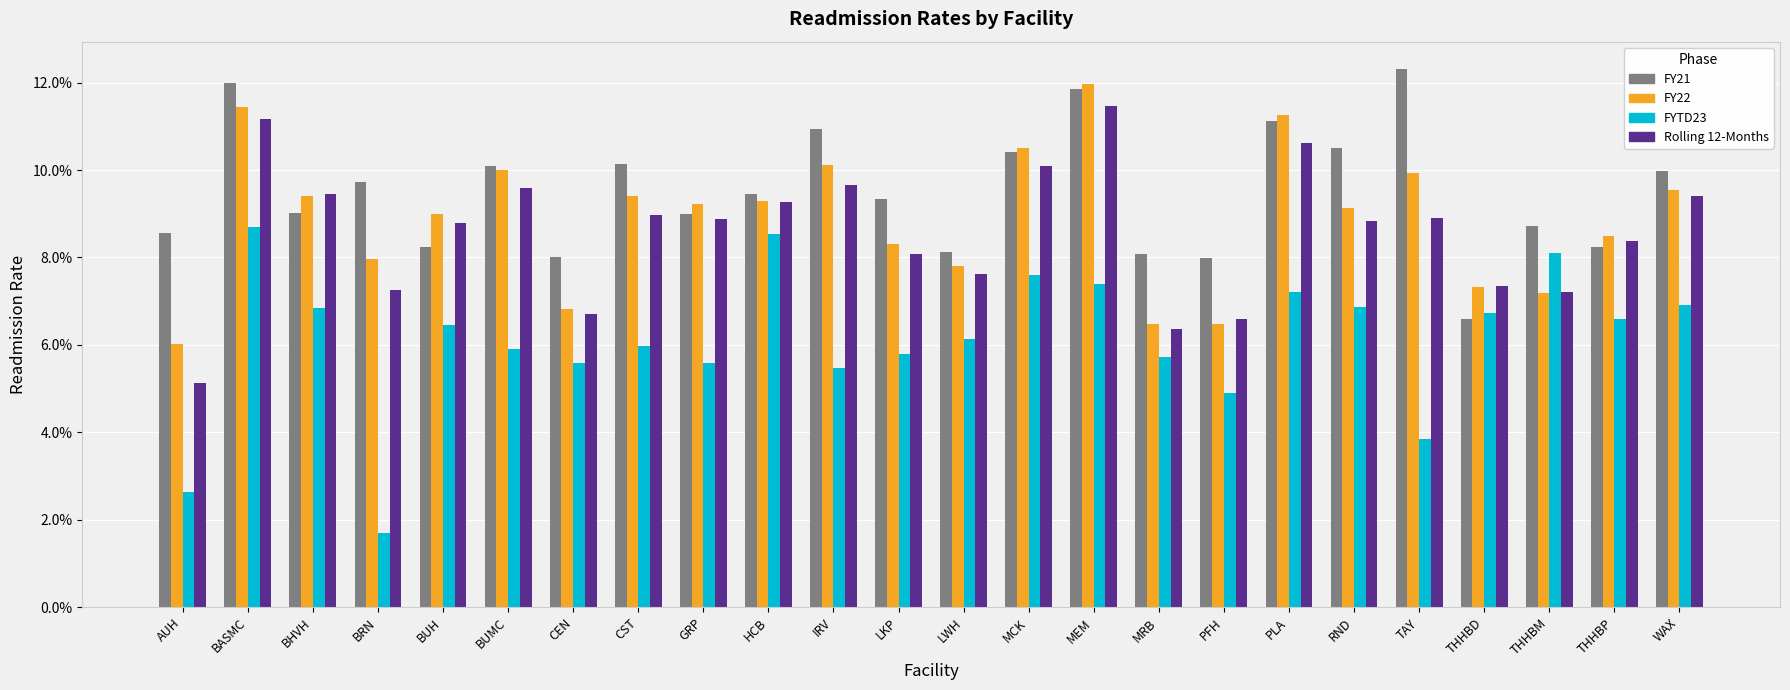

Does the chart contain stacked bars?

No